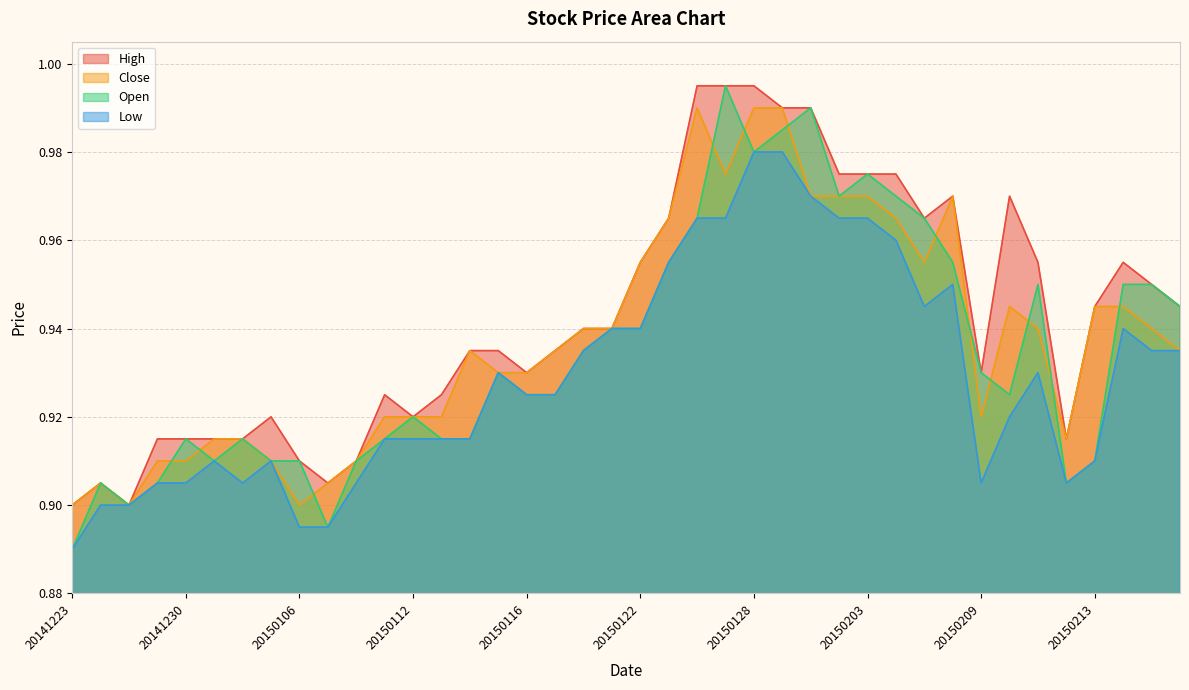

What is the maximum value shown in the chart?

1.0